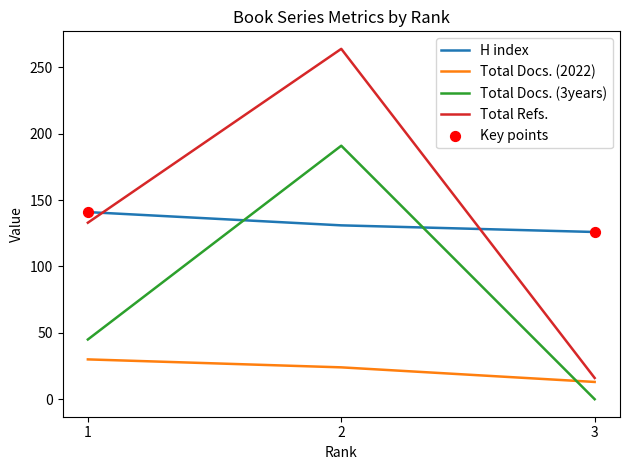

Is the value of Total Docs. (2022) at 2 greater than the value of H index at 2?

No